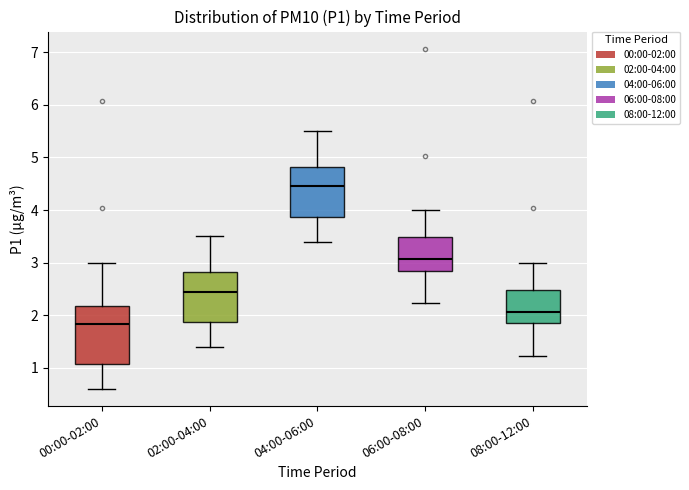

Reading left to right, read every box against the y-axis: the position of its median line, the range the box covers, and the ends of its whiskers. The values are not printed on the chart, so give them approximately, as read against the axis.

00:00-02:00: median 1.8, box 1.1 to 2.2, whiskers 0.6 to 3.0
02:00-04:00: median 2.5, box 1.9 to 2.8, whiskers 1.4 to 3.5
04:00-06:00: median 4.5, box 3.9 to 4.8, whiskers 3.4 to 5.5
06:00-08:00: median 3.1, box 2.9 to 3.5, whiskers 2.2 to 4.0
08:00-12:00: median 2.1, box 1.9 to 2.5, whiskers 1.2 to 3.0